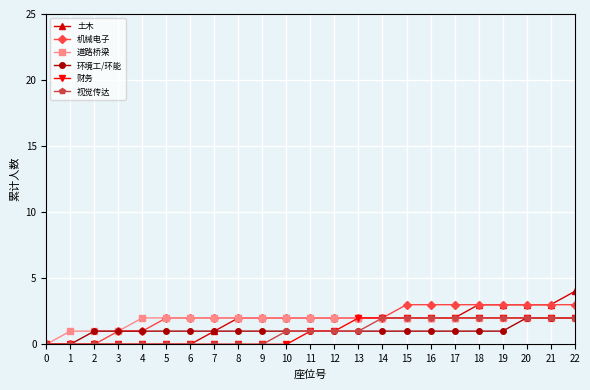

Reading left to right, transcribe all the data shown in this chart.

土木: 0=0	1=0	2=0	3=0	4=0	5=0	6=0	7=1	8=2	9=2	10=2	11=2	12=2	13=2	14=2	15=2	16=2	17=2	18=3	19=3	20=3	21=3	22=4
机械电子: 0=0	1=0	2=0	3=1	4=1	5=2	6=2	7=2	8=2	9=2	10=2	11=2	12=2	13=2	14=2	15=3	16=3	17=3	18=3	19=3	20=3	21=3	22=3
道路桥梁: 0=0	1=1	2=1	3=1	4=2	5=2	6=2	7=2	8=2	9=2	10=2	11=2	12=2	13=2	14=2	15=2	16=2	17=2	18=2	19=2	20=2	21=2	22=2
环境工/环能: 0=0	1=0	2=1	3=1	4=1	5=1	6=1	7=1	8=1	9=1	10=1	11=1	12=1	13=1	14=1	15=1	16=1	17=1	18=1	19=1	20=2	21=2	22=2
财务: 0=0	1=0	2=0	3=0	4=0	5=0	6=0	7=0	8=0	9=0	10=0	11=1	12=1	13=2	14=2	15=2	16=2	17=2	18=2	19=2	20=2	21=2	22=2
视觉传达: 0=0	1=0	2=0	3=0	4=0	5=0	6=0	7=0	8=0	9=0	10=1	11=1	12=1	13=1	14=2	15=2	16=2	17=2	18=2	19=2	20=2	21=2	22=2